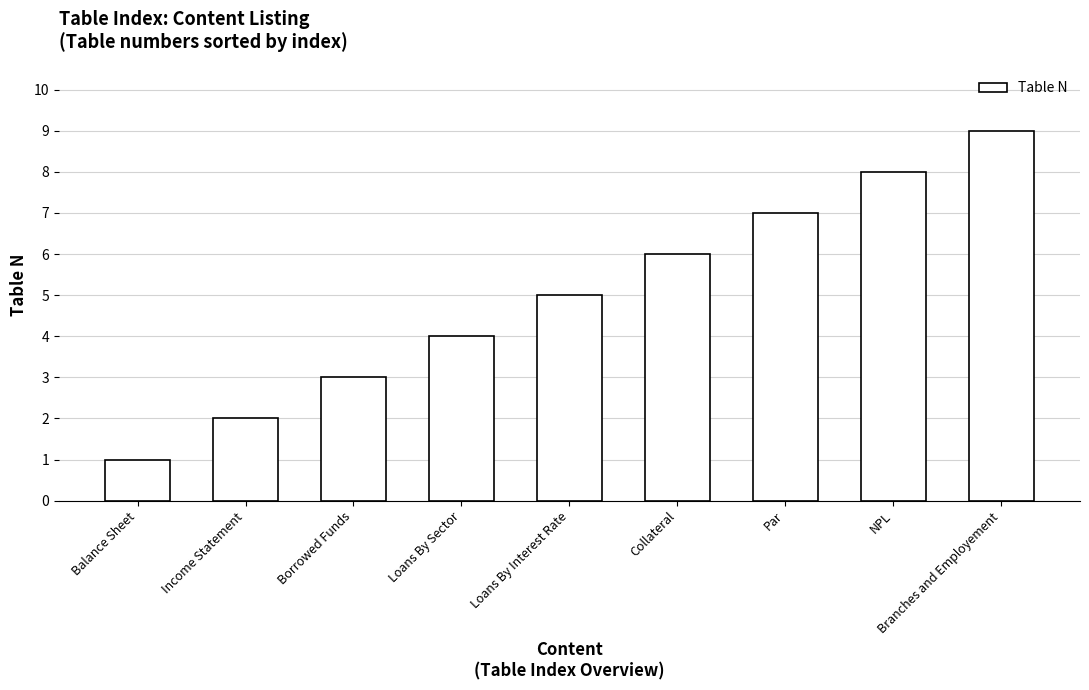

At which category does the chart reach its peak across all series?

Branches and Employement